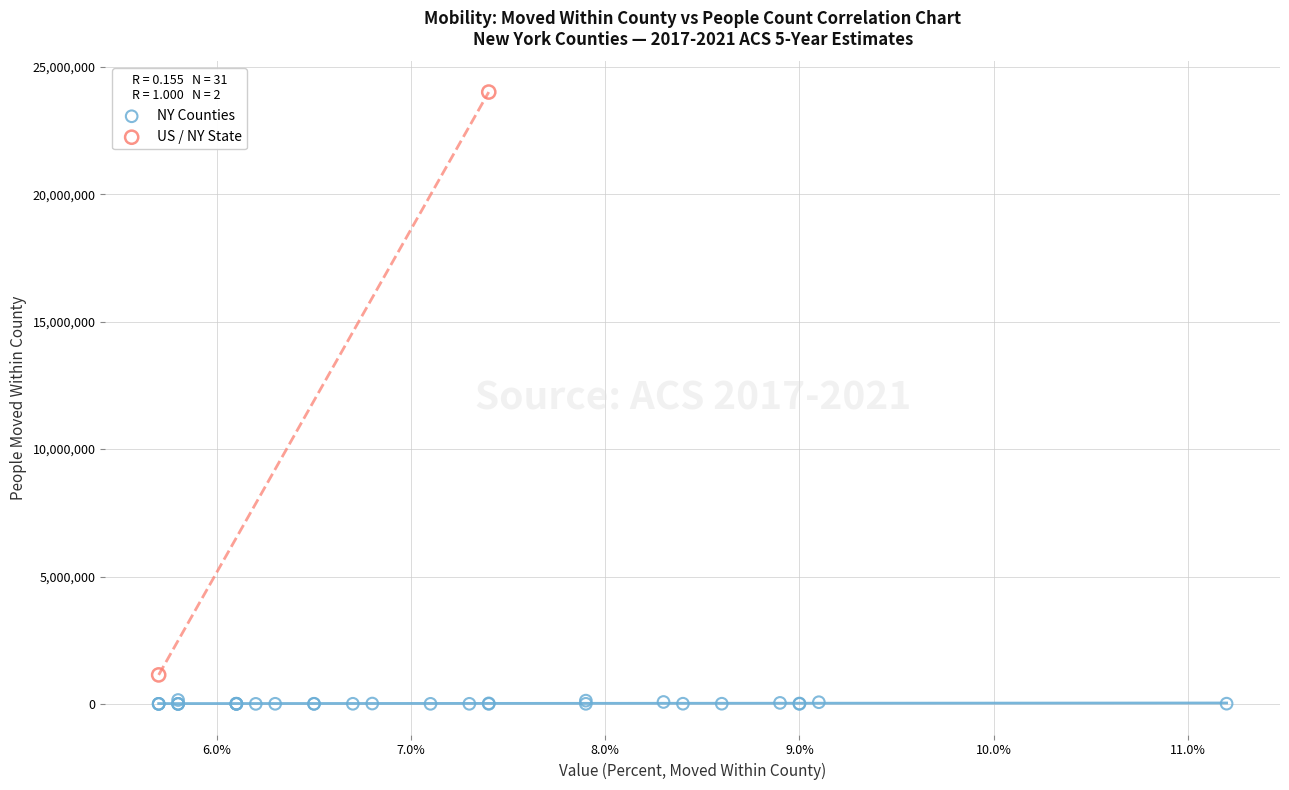

Which series contains the highest Y value?

US / NY State